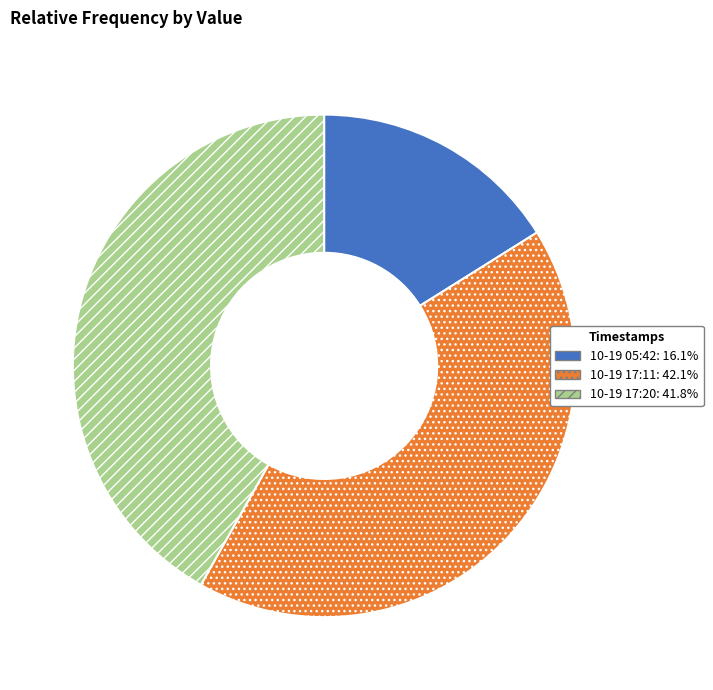

Is there a majority slice in this chart?

No